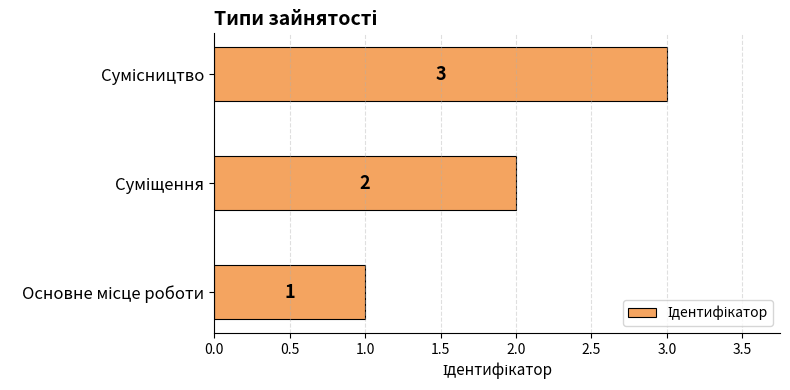

Count the values in the range 1 to 3.

3